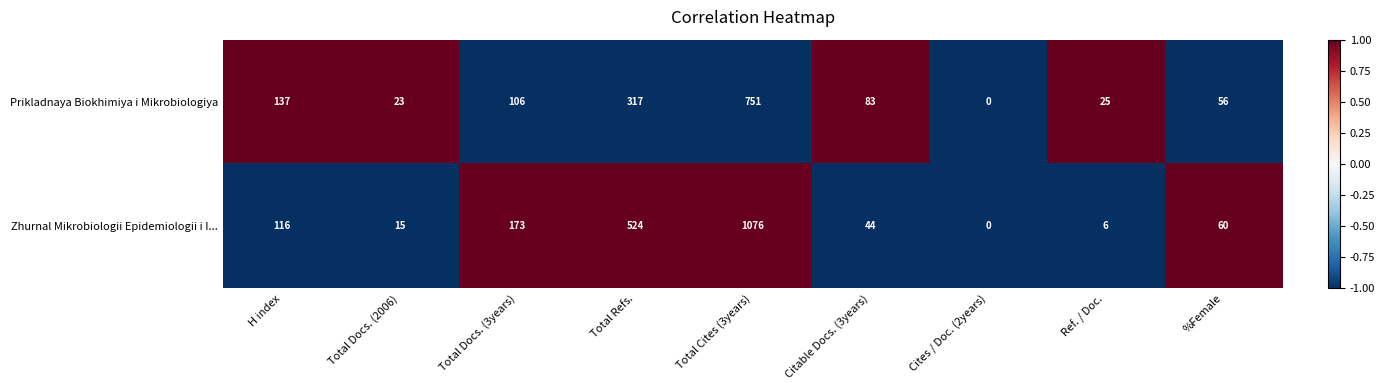

What is the greatest value displayed?

1076